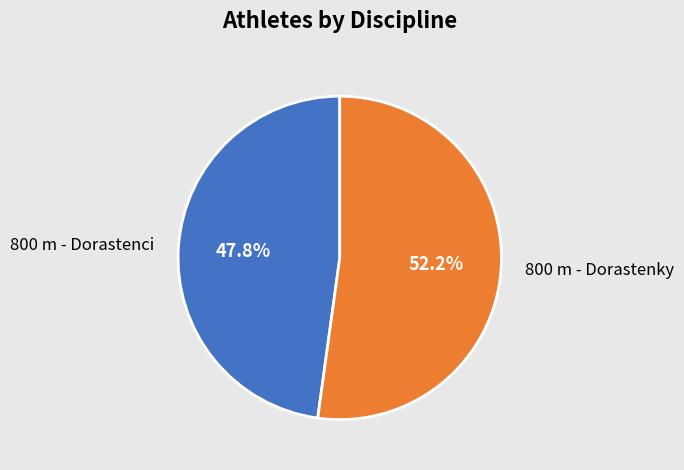

Which has a higher value, 800 m - Dorastenci or 800 m - Dorastenky?

800 m - Dorastenky